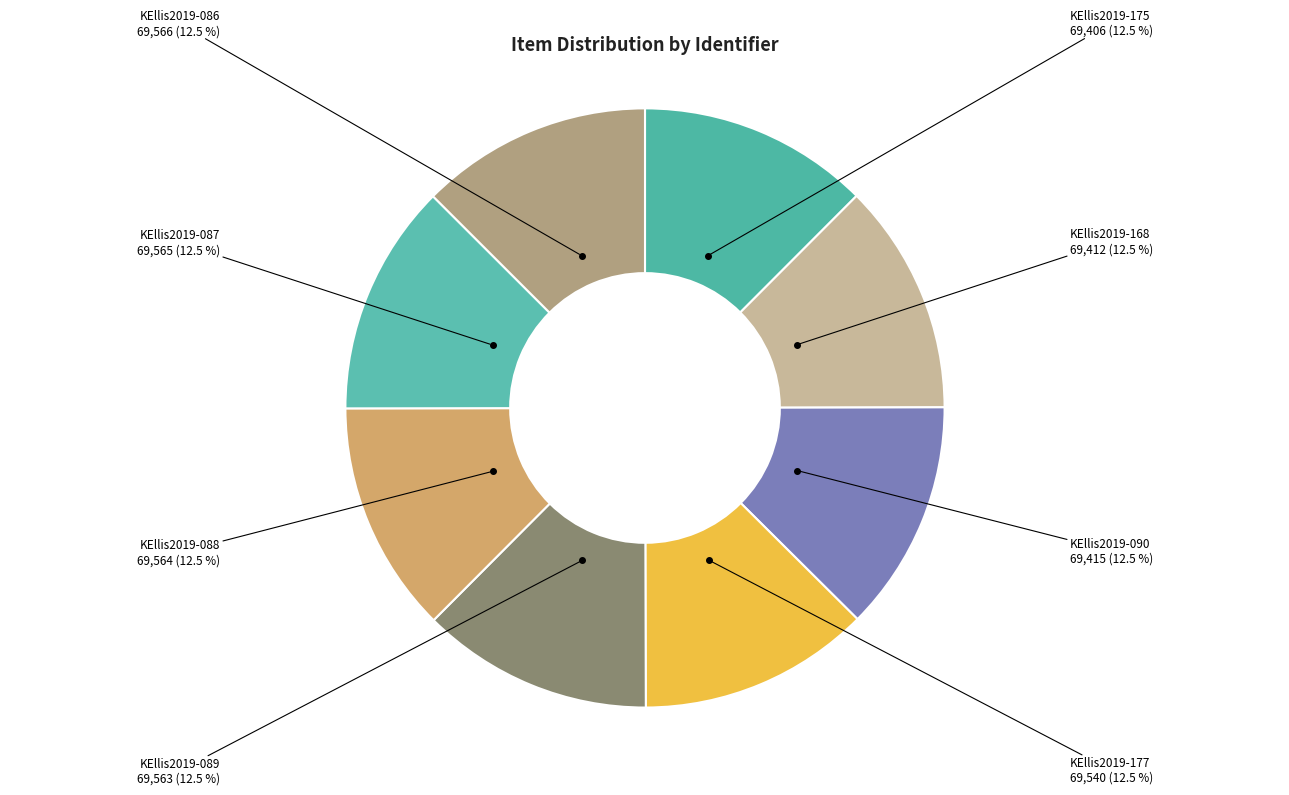

Does any single category account for the majority?

No